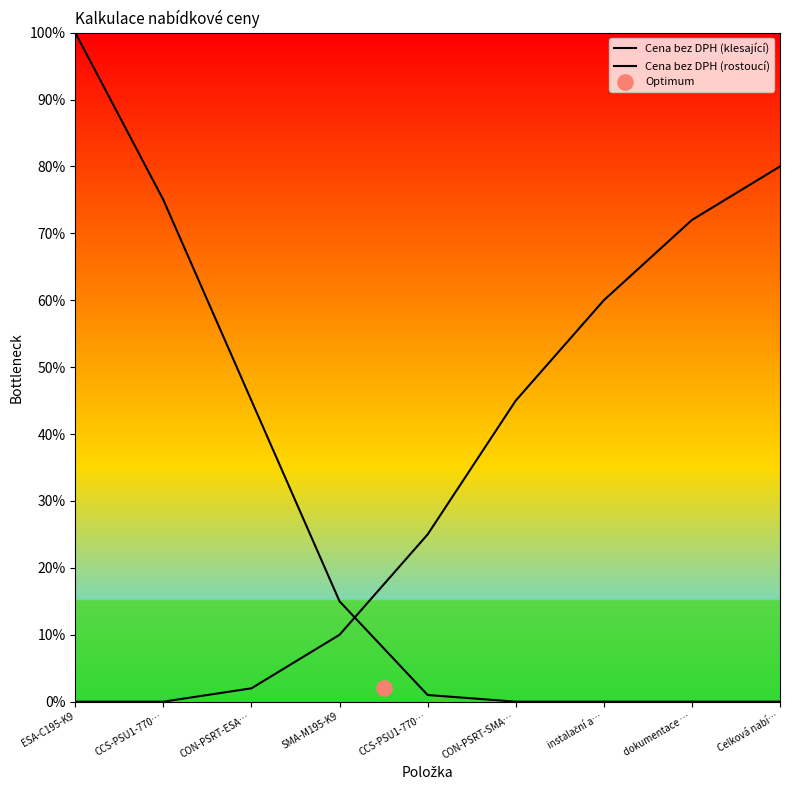

Which series has the largest Y range (max minus min)?

Cena bez DPH (klesající)